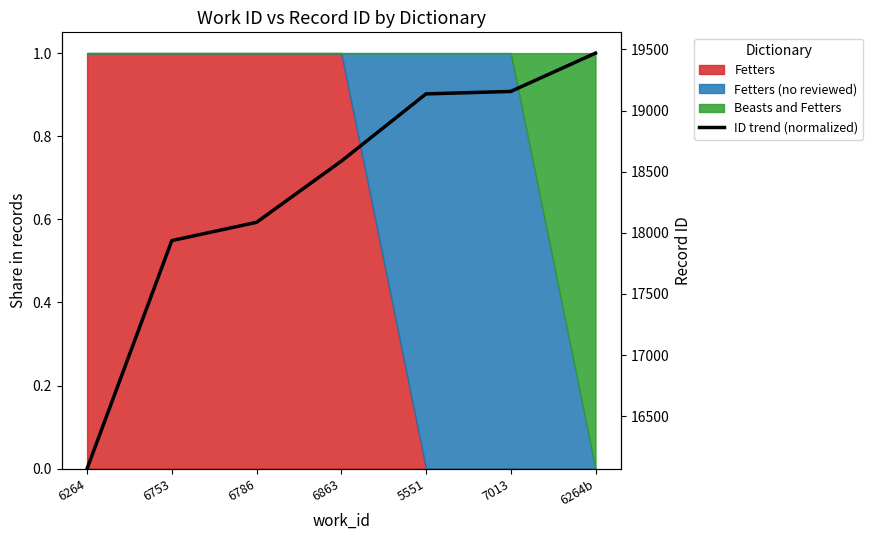

What position from the left is 6264?

1